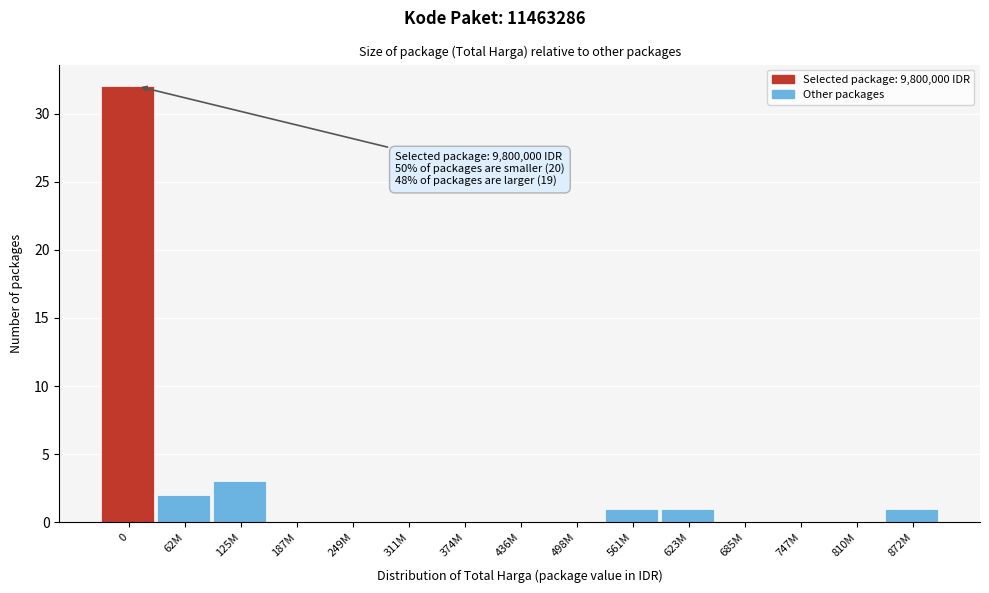

Reading left to right, transcribe all the data shown in this chart.

0=32	62M=2	125M=3	187M=0	249M=0	311M=0	374M=0	436M=0	498M=0	561M=1	623M=1	685M=0	747M=0	810M=0	872M=1